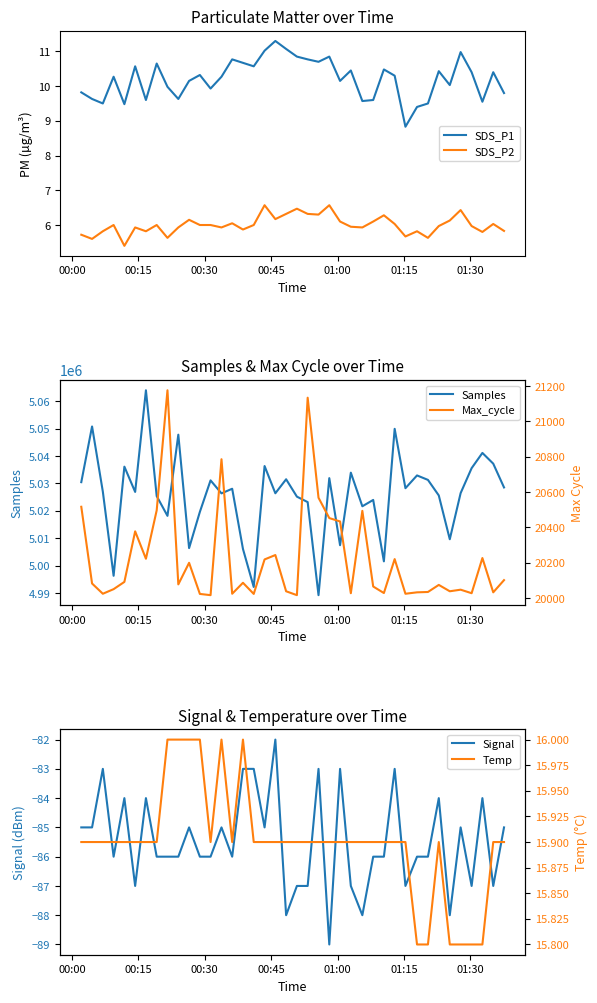

What is the lowest value of the SDS_P2 series?

5.4